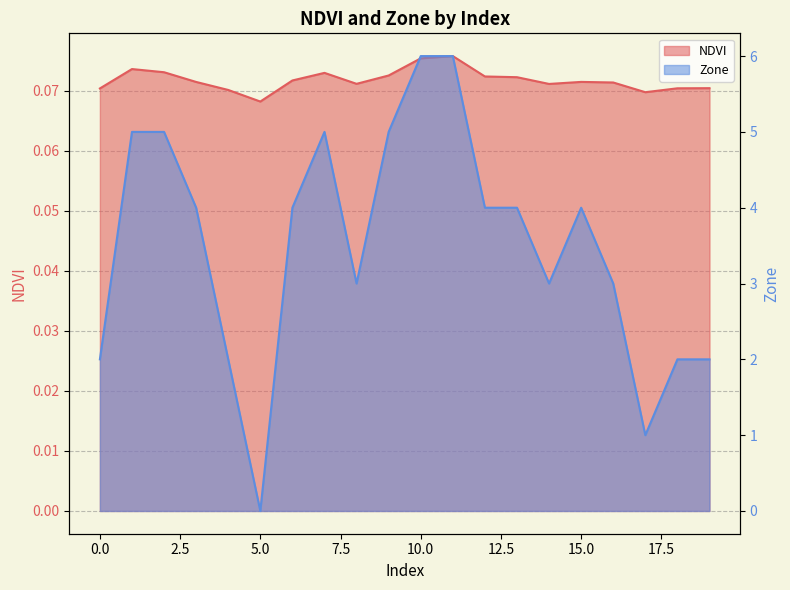

How many series are shown in this chart?

2